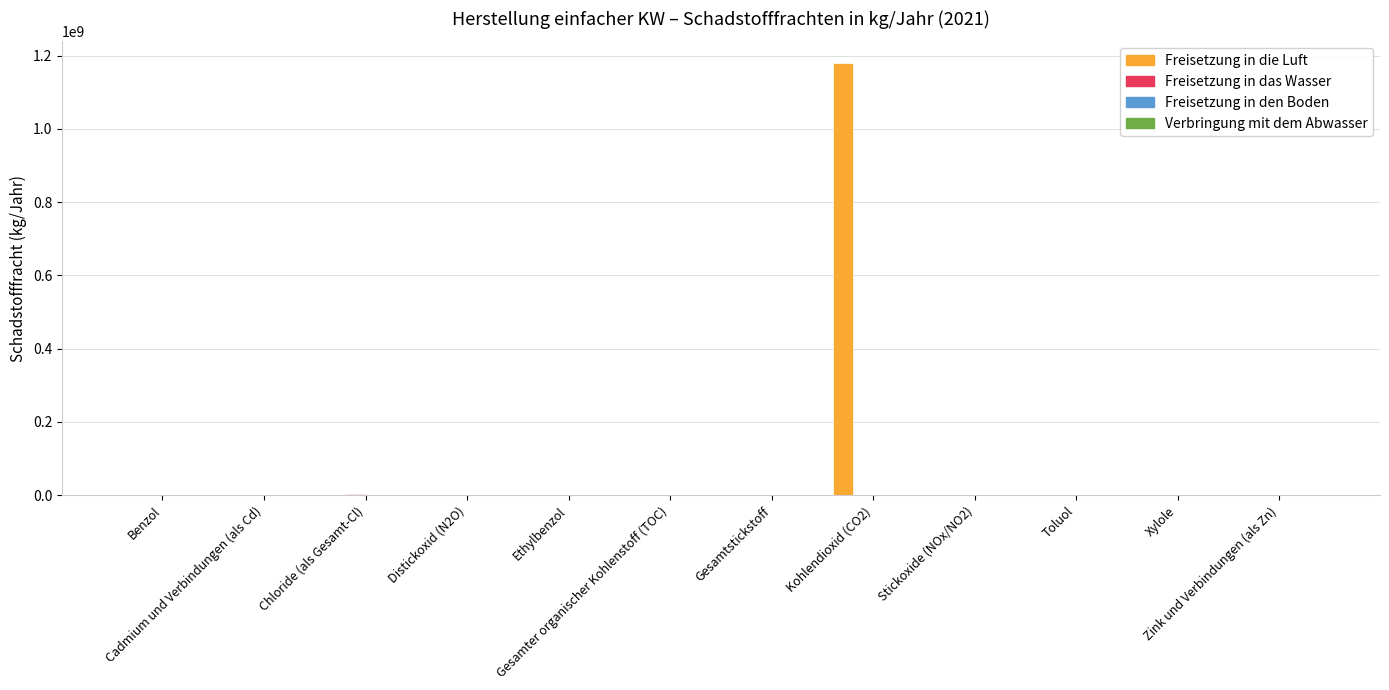

What is the maximum value for Freisetzung in die Luft?

1180000000